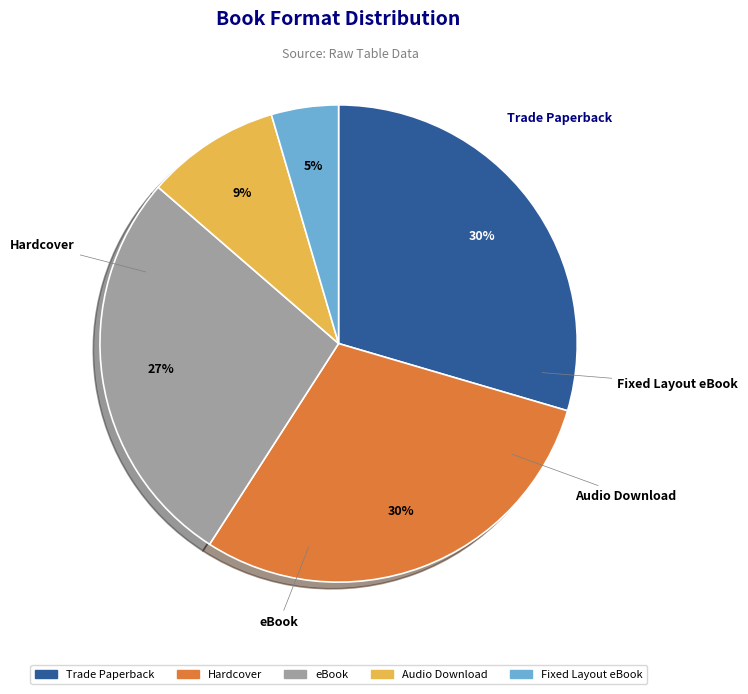

Count the number of slices in the pie.

5